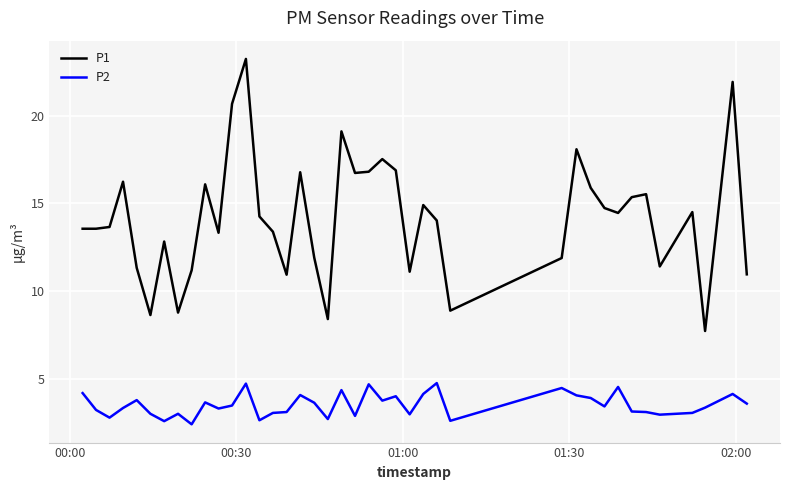

In P2, how many points are higher than both neighbors (excluding endpoints)?

12